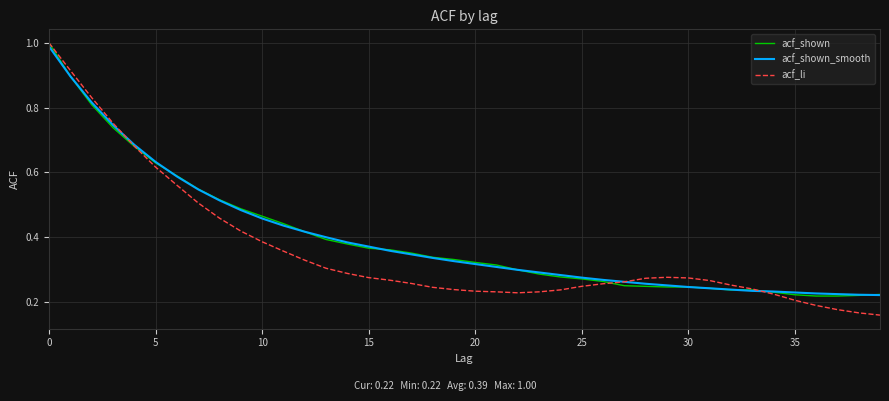

Which series has the largest range (max minus min)?

acf_li